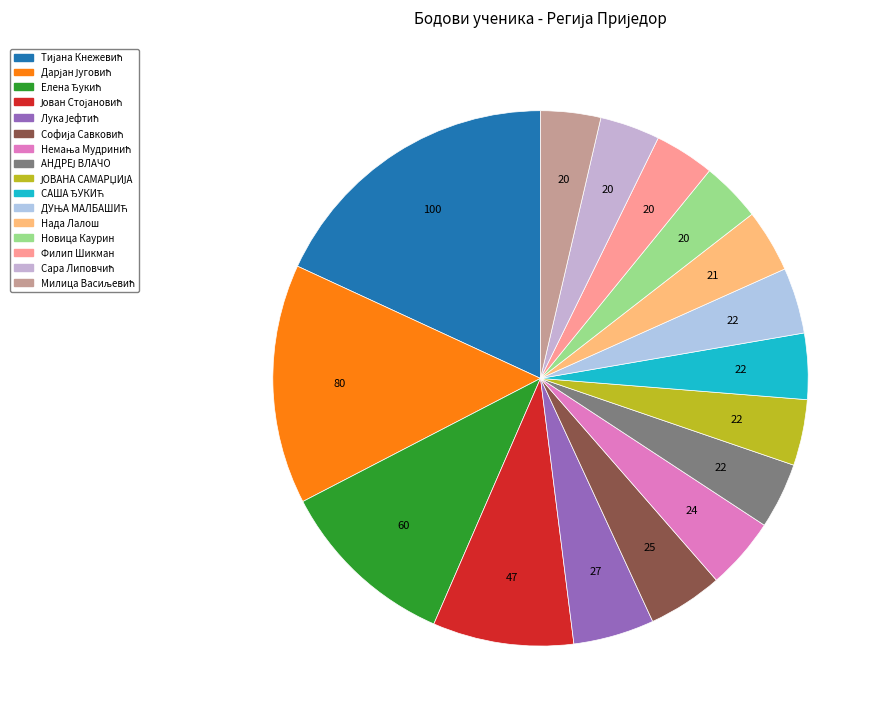

Count the number of slices in the pie.

16